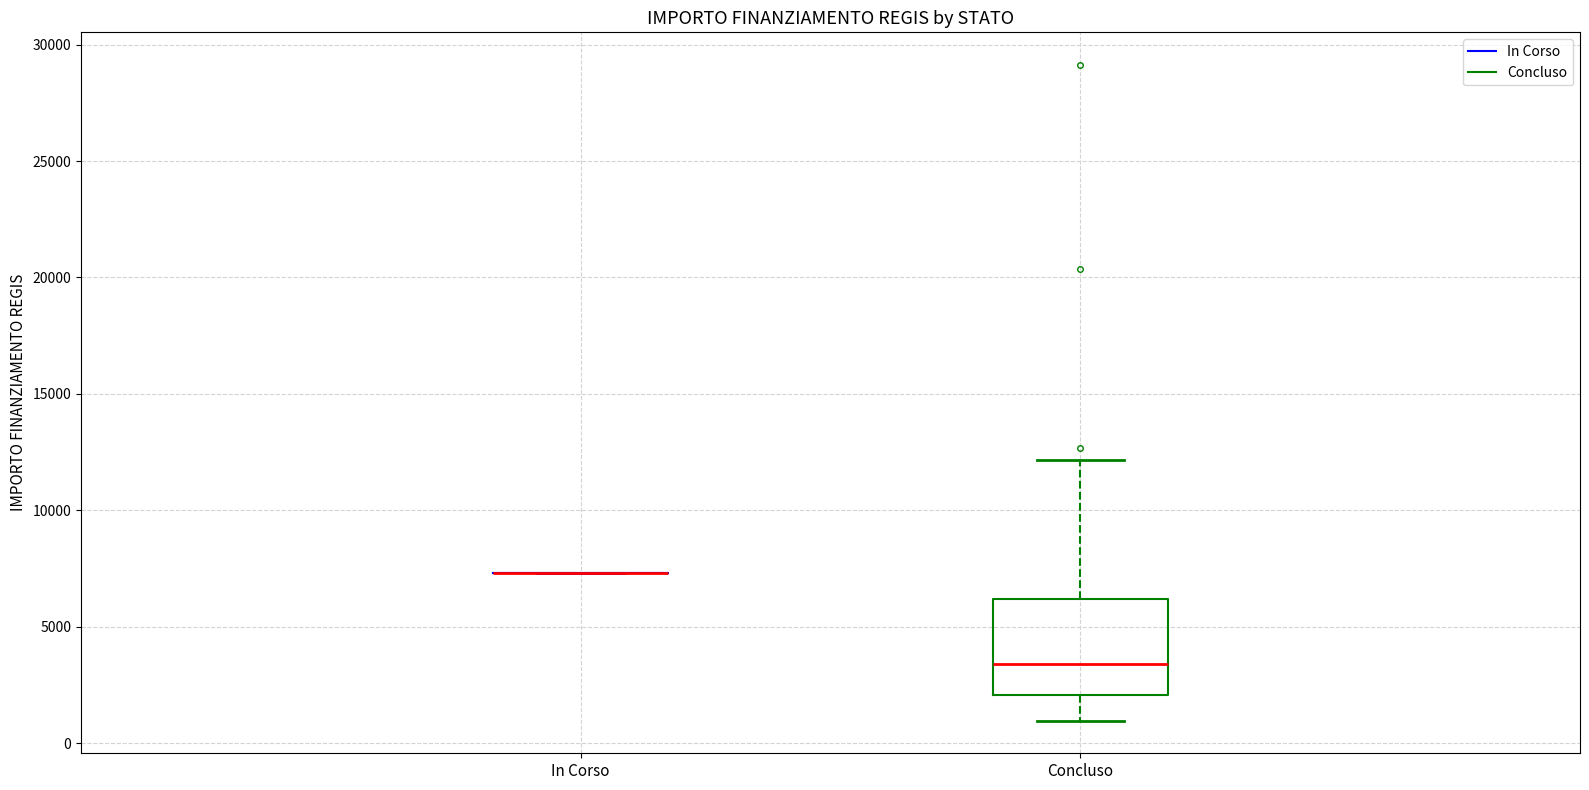

Where does the median line of the box for Concluso sit on the y-axis? The values are not printed on the chart, so give them approximately, as read against the axis.

3500